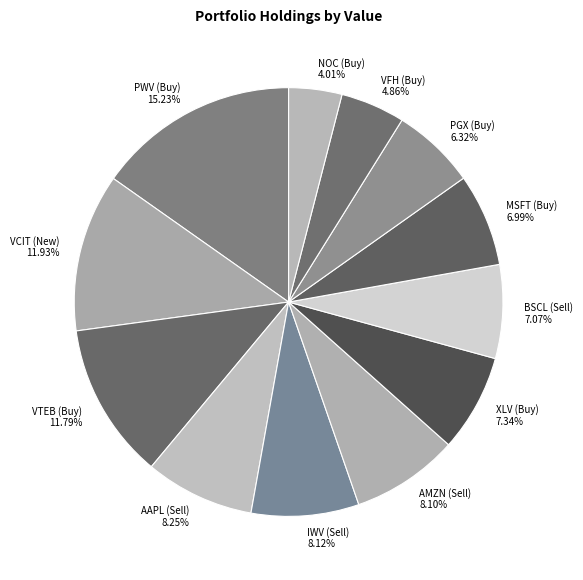

Which category has the biggest portion of the pie?

PWV (Buy)